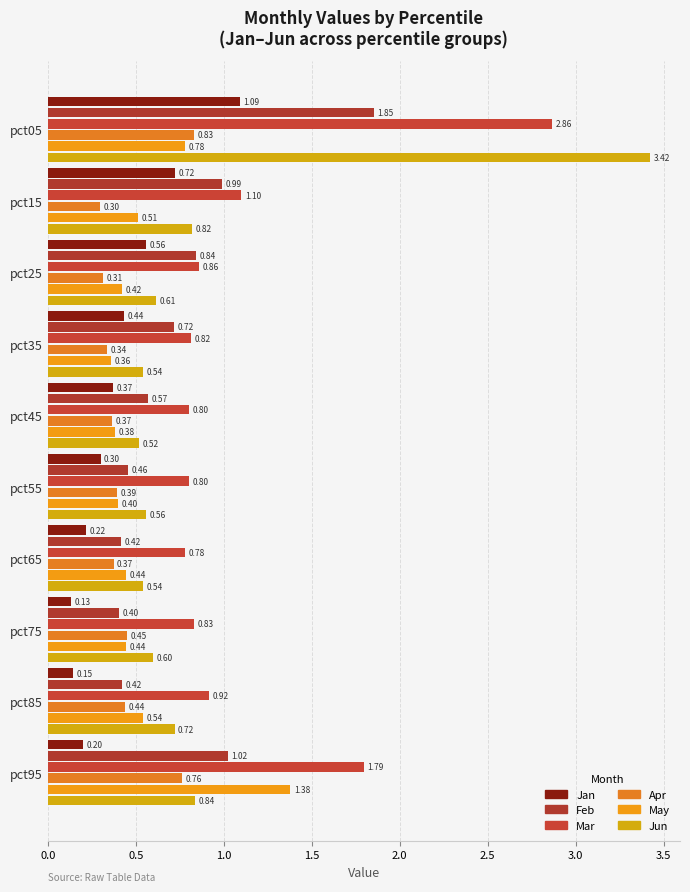

Rank the series by their maximum value, from lowest to highest.

Apr, Jan, May, Feb, Mar, Jun